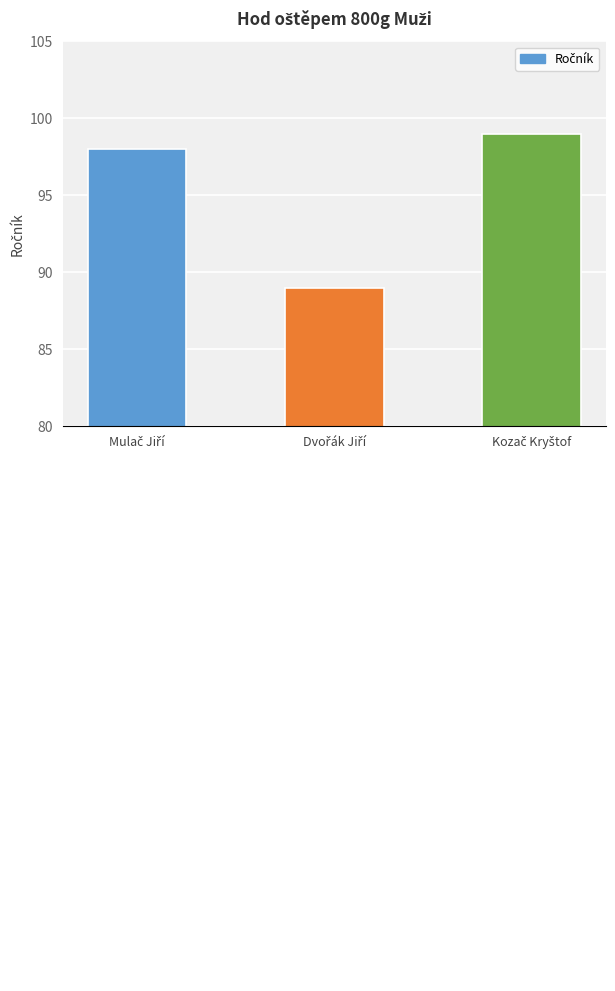

Does the chart contain stacked bars?

No